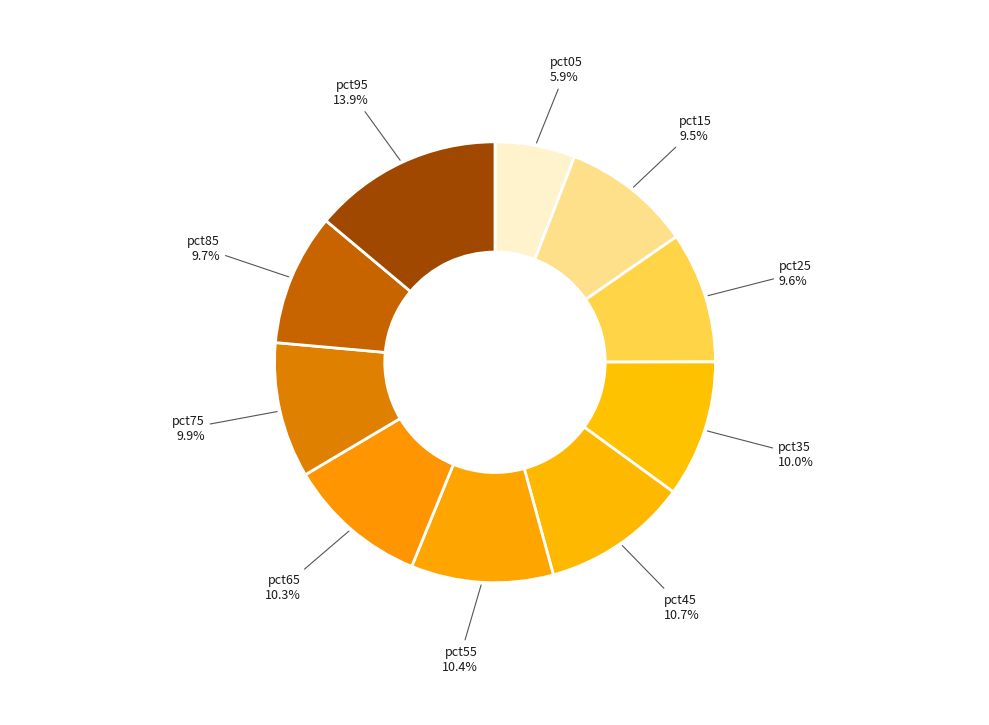

What is the total percentage of pct75 and pct85?

19.6%